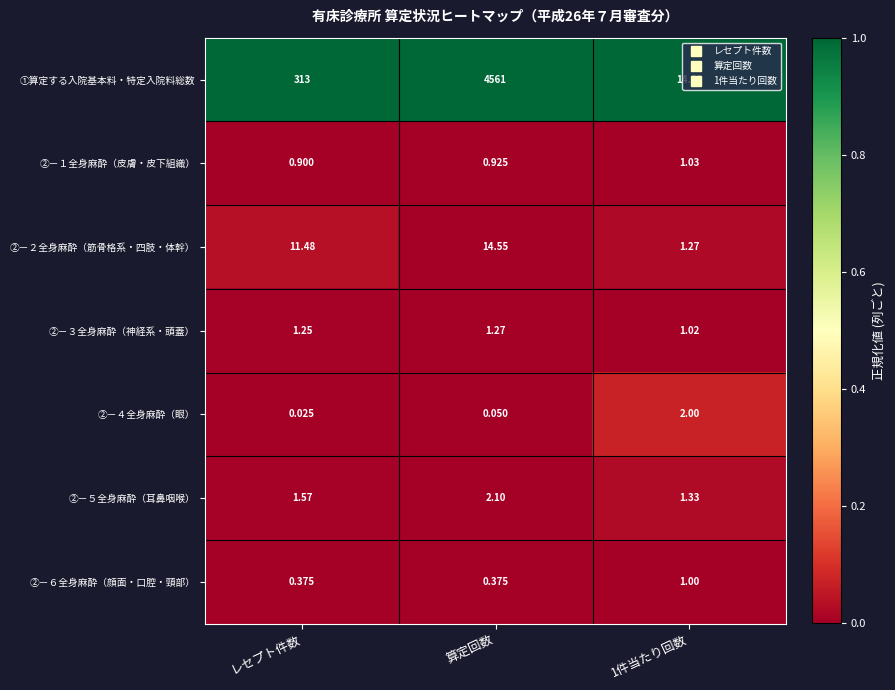

Which category has the lowest value in the ②－４全身麻酔（眼） series?

レセプト件数